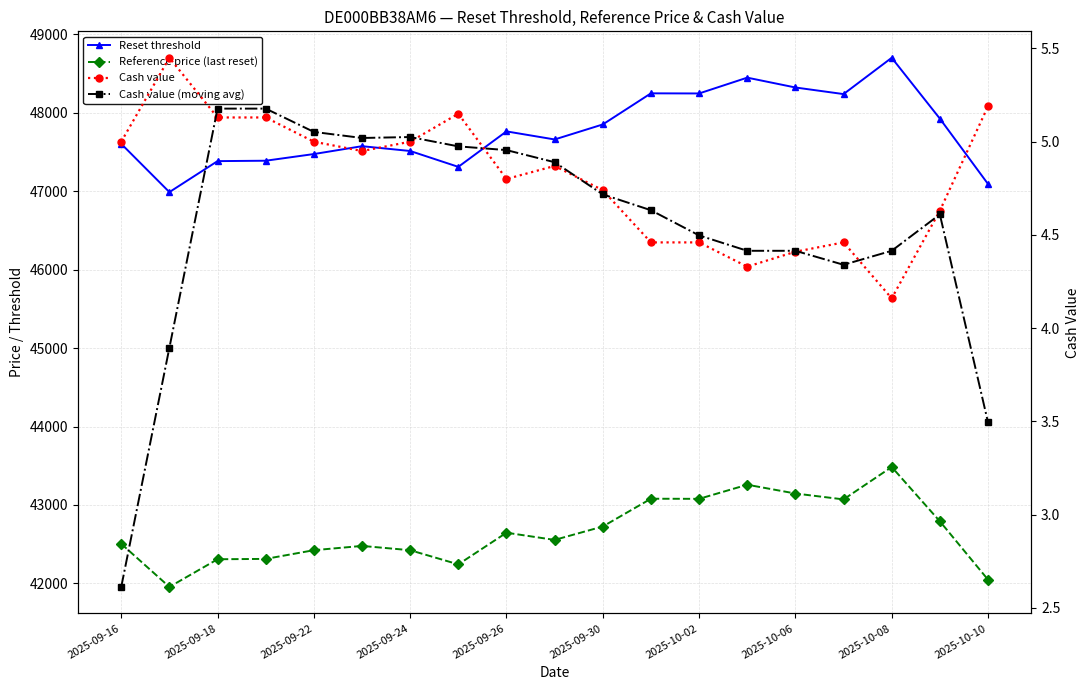

True or false: Cash value has a value of 5.1 at 2025-09-24.

True